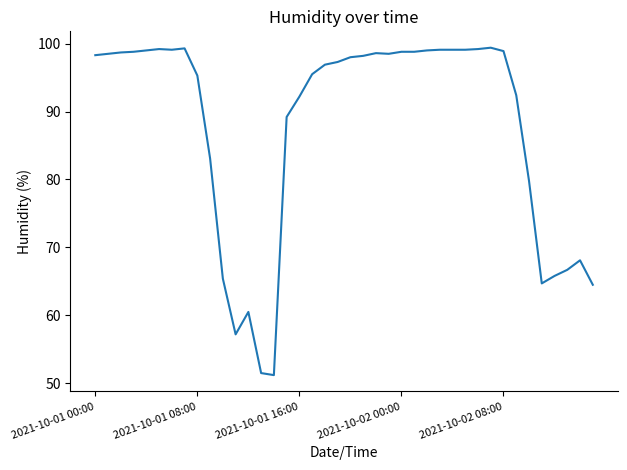

What is the minimum value shown in the chart?

51.2